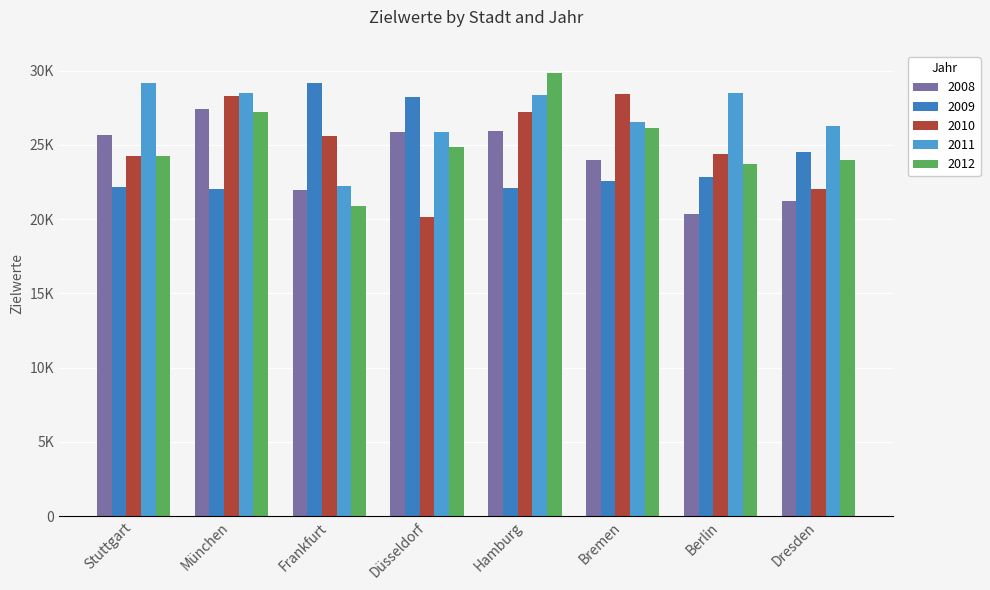

What is the spread (max minus min) of values at Bremen?

5874